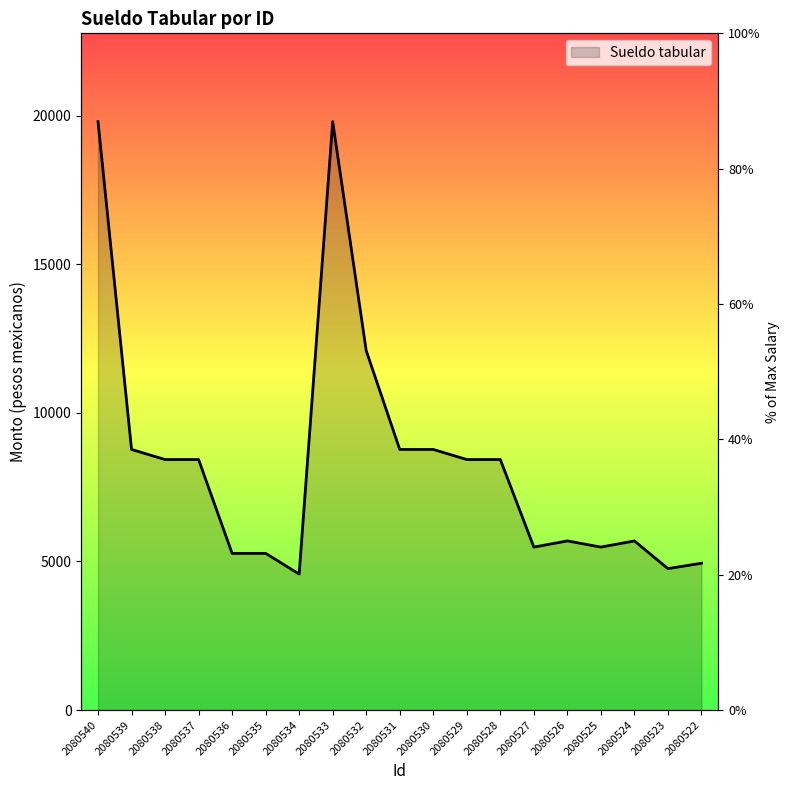

What is the value of the 14th point from the left?

5483.2